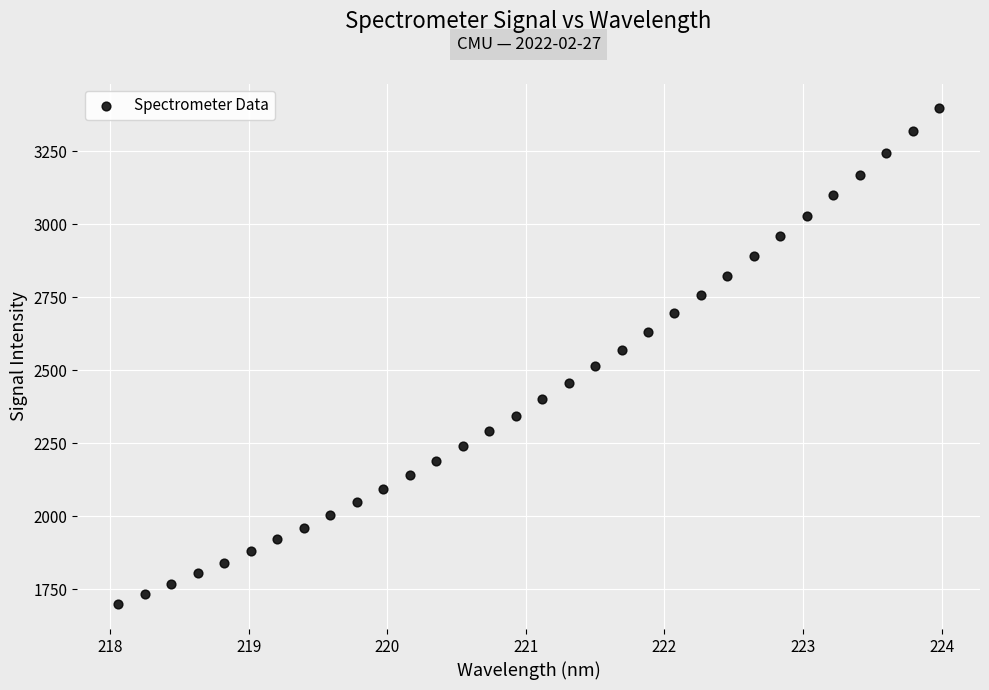

What is the range of Y values (max minus min)?

1698.6